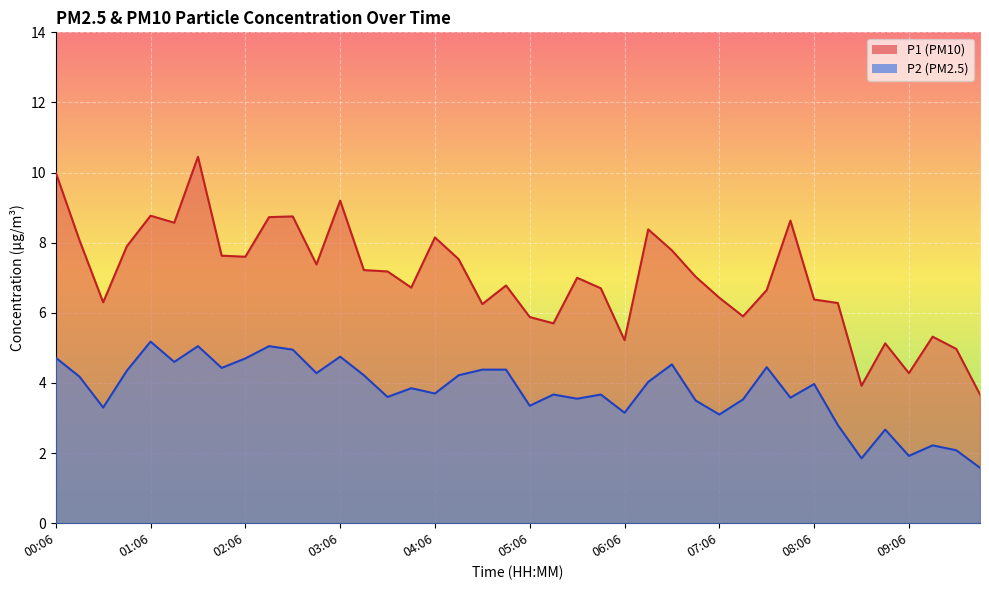

Reading left to right, transcribe all the data shown in this chart.

P1: 00:06=10.0	00:21=8.1	00:36=6.3	00:51=7.9	01:06=8.8	01:21=8.6	01:36=10.4	01:51=7.6	02:06=7.6	02:21=8.7	02:36=8.8	02:51=7.4	03:06=9.2	03:21=7.2	03:36=7.2	03:51=6.7	04:06=8.2	04:21=7.5	04:36=6.2	04:51=6.8	05:06=5.9	05:21=5.7	05:36=7.0	05:51=6.7	06:06=5.2	06:21=8.4	06:36=7.8	06:51=7.0	07:06=6.4	07:21=5.9	07:36=6.7	07:51=8.6	08:06=6.4	08:21=6.3	08:36=3.9	08:51=5.1	09:06=4.3	09:21=5.3	09:36=5.0	09:51=3.7
P2: 00:06=4.7	00:21=4.2	00:36=3.3	00:51=4.3	01:06=5.2	01:21=4.6	01:36=5.0	01:51=4.4	02:06=4.7	02:21=5.0	02:36=5.0	02:51=4.3	03:06=4.8	03:21=4.2	03:36=3.6	03:51=3.9	04:06=3.7	04:21=4.2	04:36=4.4	04:51=4.4	05:06=3.4	05:21=3.7	05:36=3.5	05:51=3.7	06:06=3.1	06:21=4.0	06:36=4.5	06:51=3.5	07:06=3.1	07:21=3.5	07:36=4.5	07:51=3.6	08:06=4.0	08:21=2.8	08:36=1.9	08:51=2.7	09:06=1.9	09:21=2.2	09:36=2.1	09:51=1.6